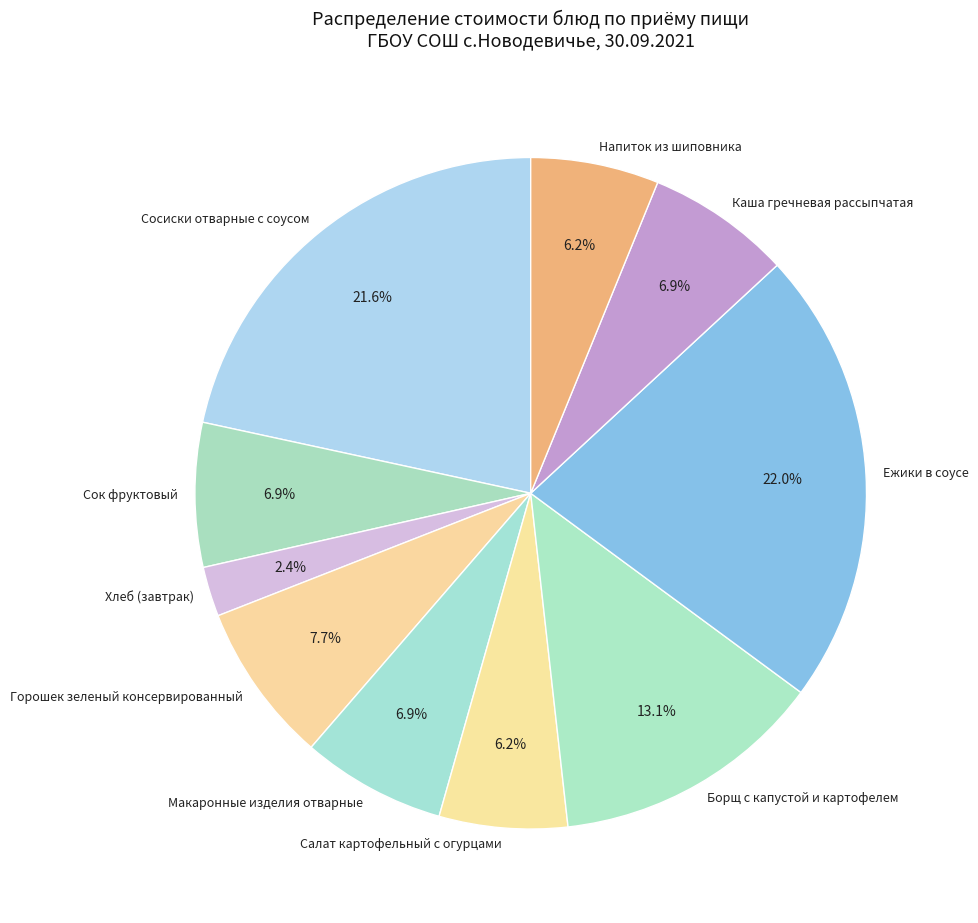

Between Напиток из шиповника and Сок фруктовый, which is larger?

Сок фруктовый